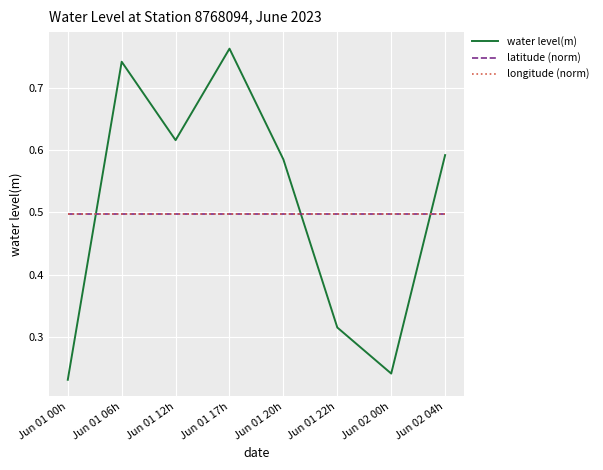

What is the greatest value displayed?

0.8